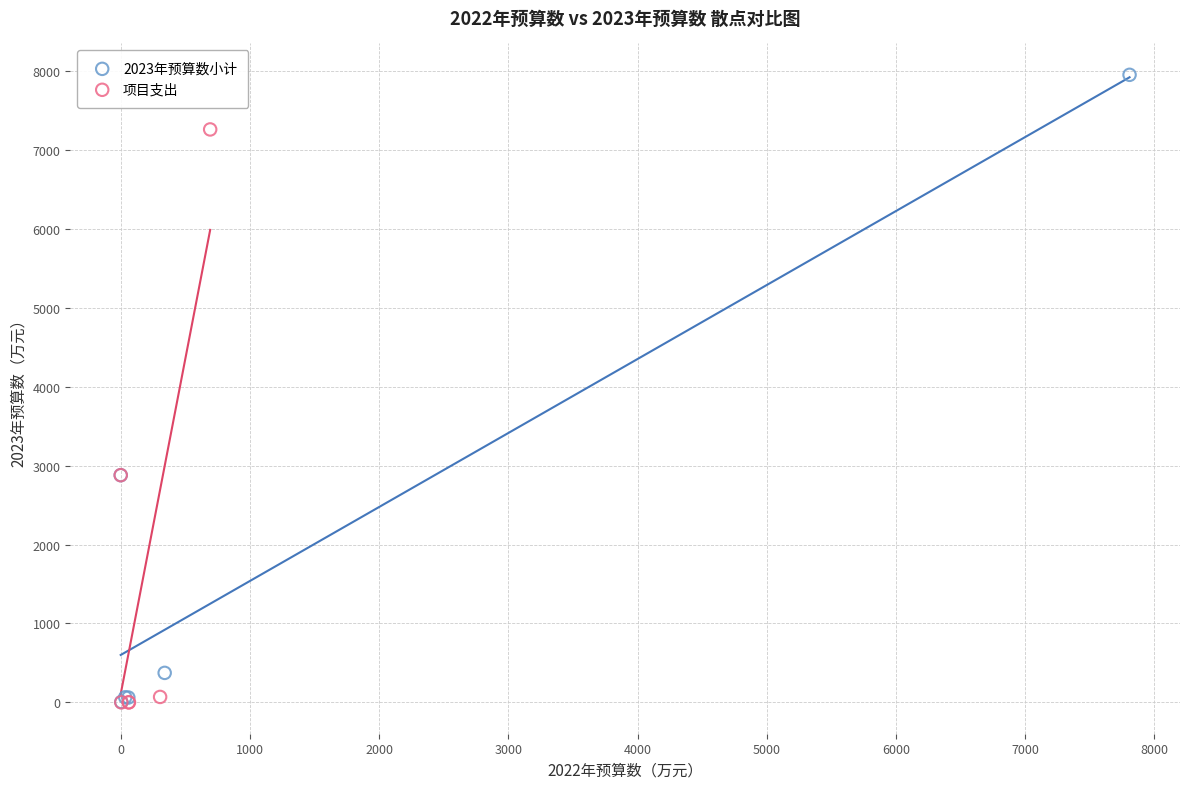

Which series has the largest Y range (max minus min)?

2023年预算数小计